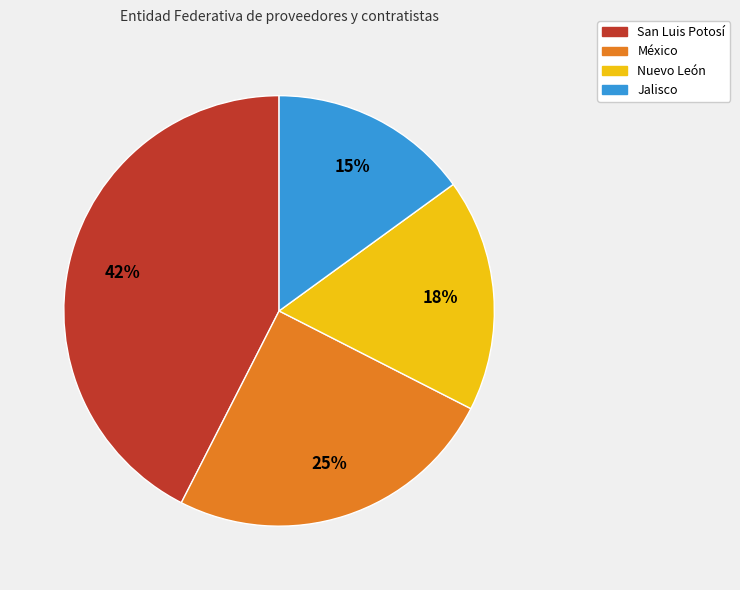

To the nearest percent, what is the combined percentage of Nuevo León and San Luis Potosí?

60%